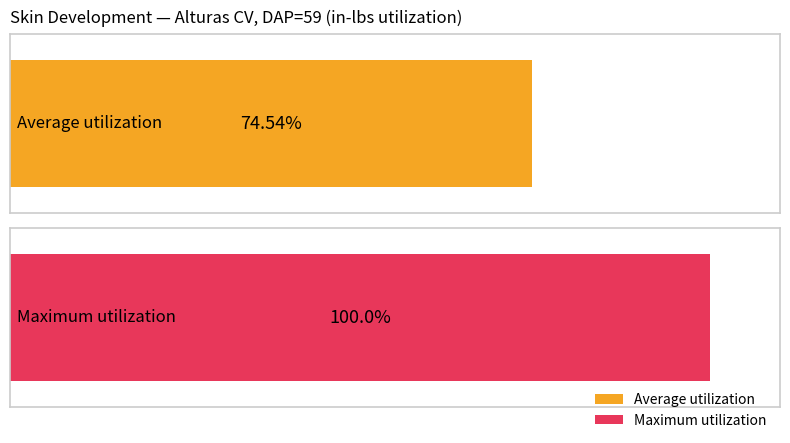

At which label does Average utilization reach its minimum?

Alturas (CV)